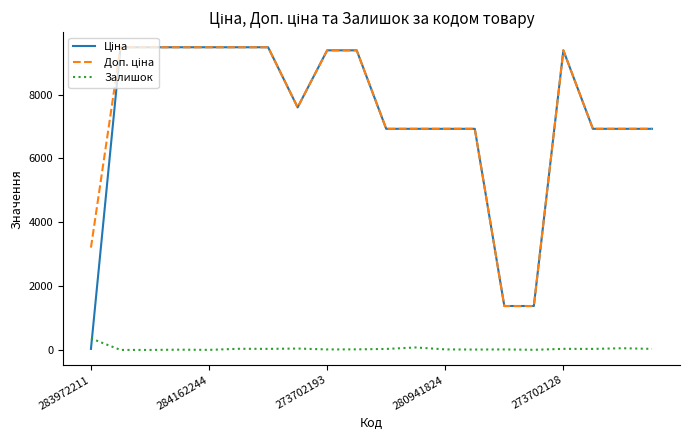

What is the greatest value displayed?

9480.1